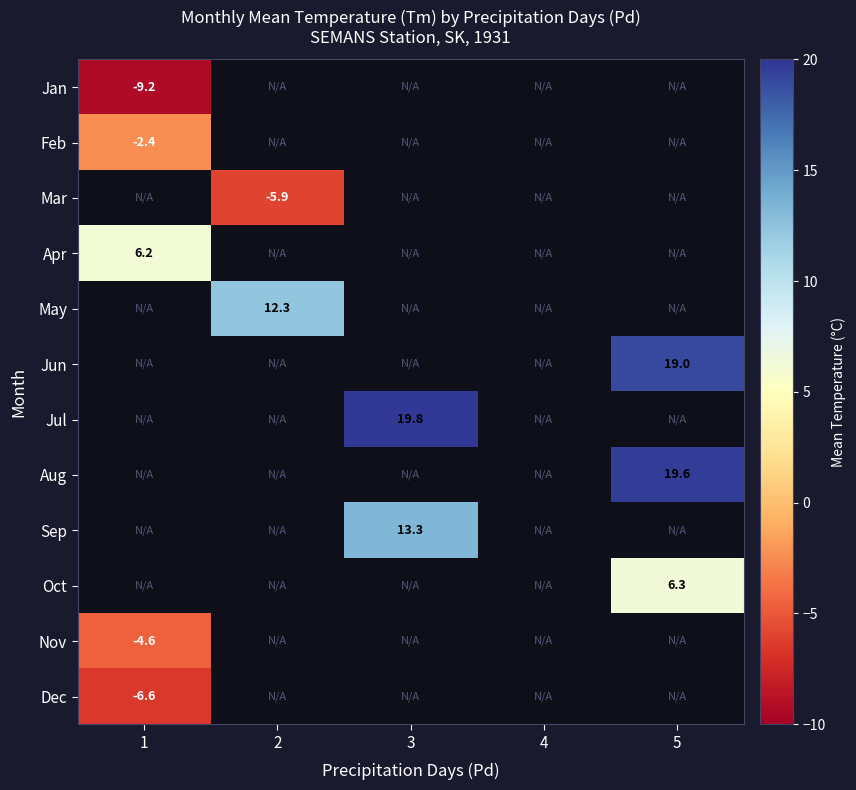

How many distinct data groups are displayed?

12